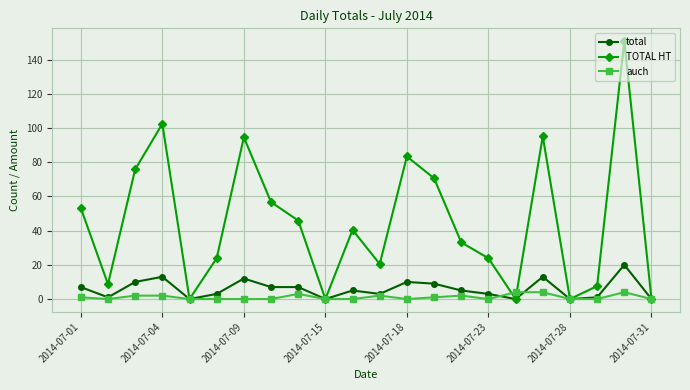

What is the sum of all TOTAL HT values?

986.2